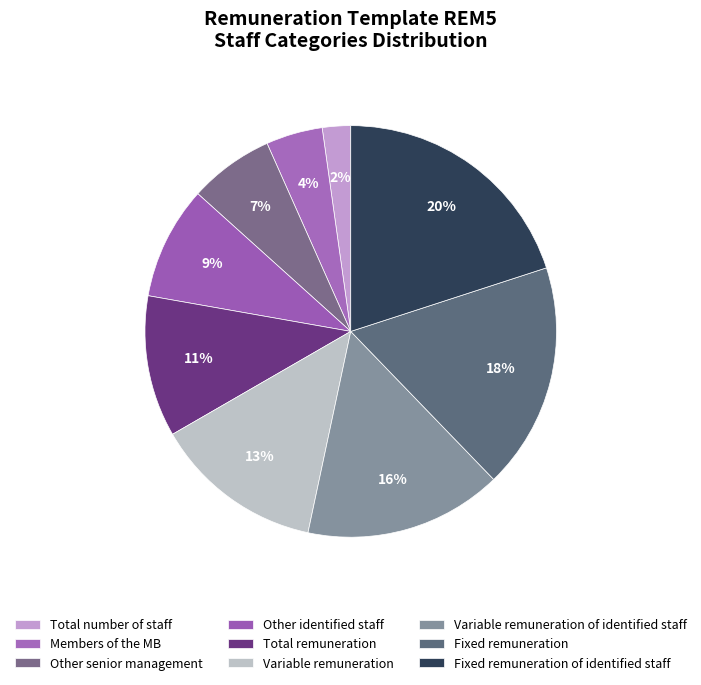

To the nearest percent, what percentage of the pie is Other identified staff?

9%